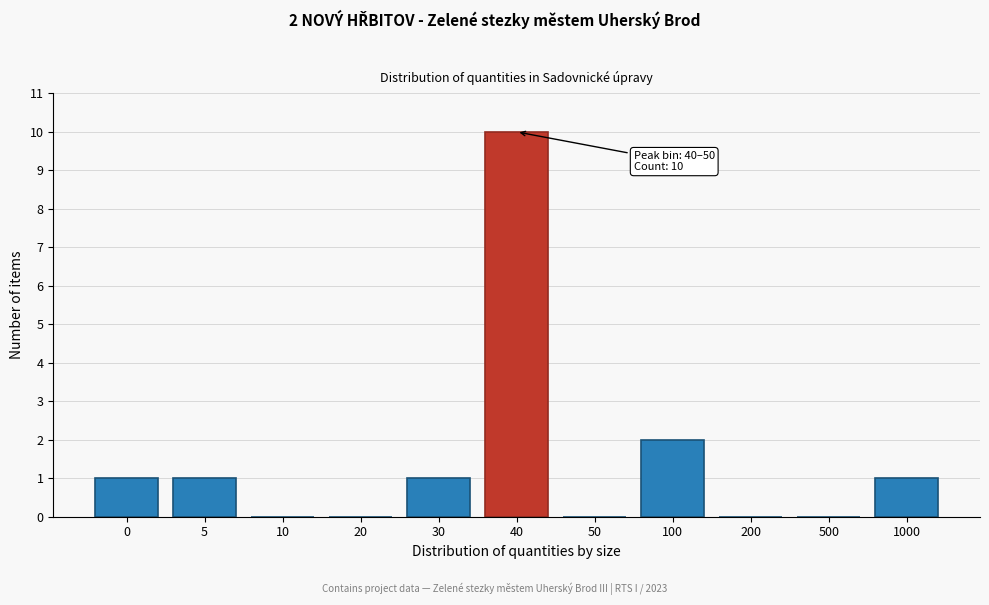

Reading left to right, extract all data points from this chart.

0=1	5=1	10=0	20=0	30=1	40=10	50=0	100=2	200=0	500=0	1000=1